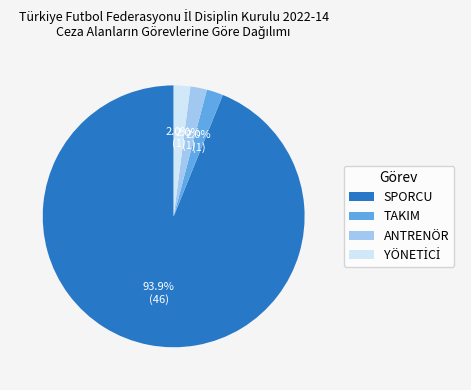

To the nearest percent, what percentage of the pie is SPORCU?

94%